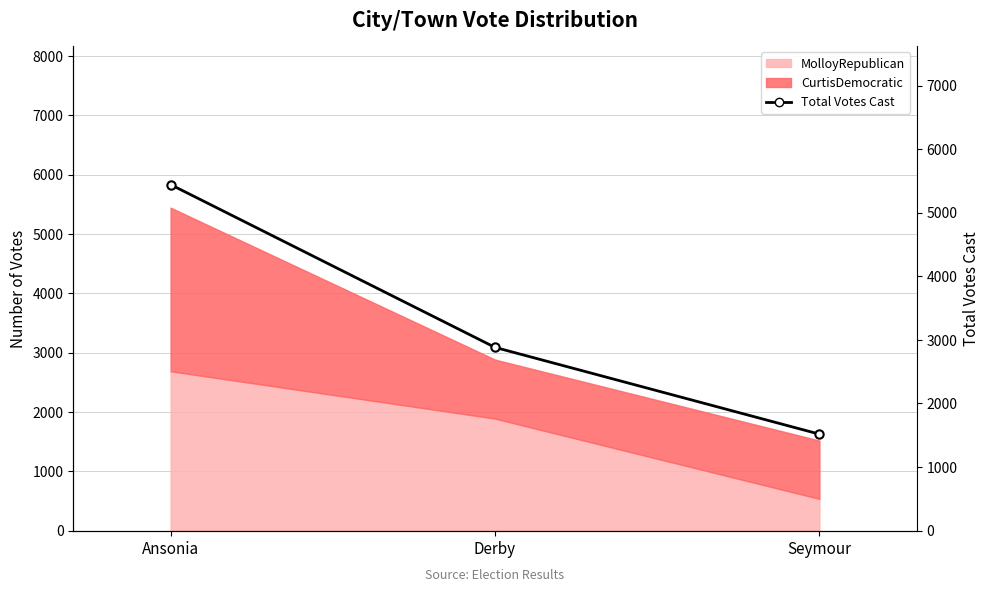

What is the label of the 1st point from the right?

Seymour